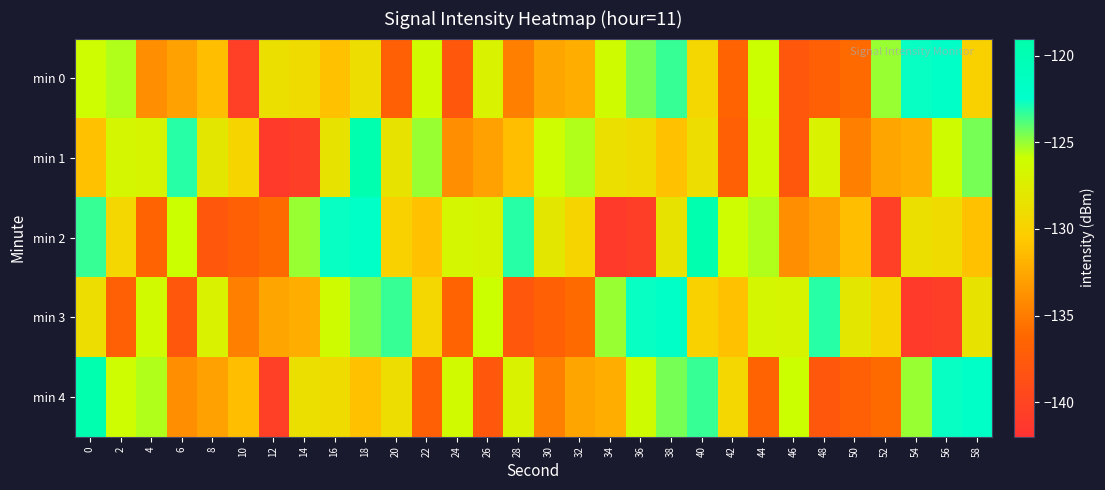

Rank the series at 34 from highest to lowest value.

min 3, min 0, min 1, min 4, min 2